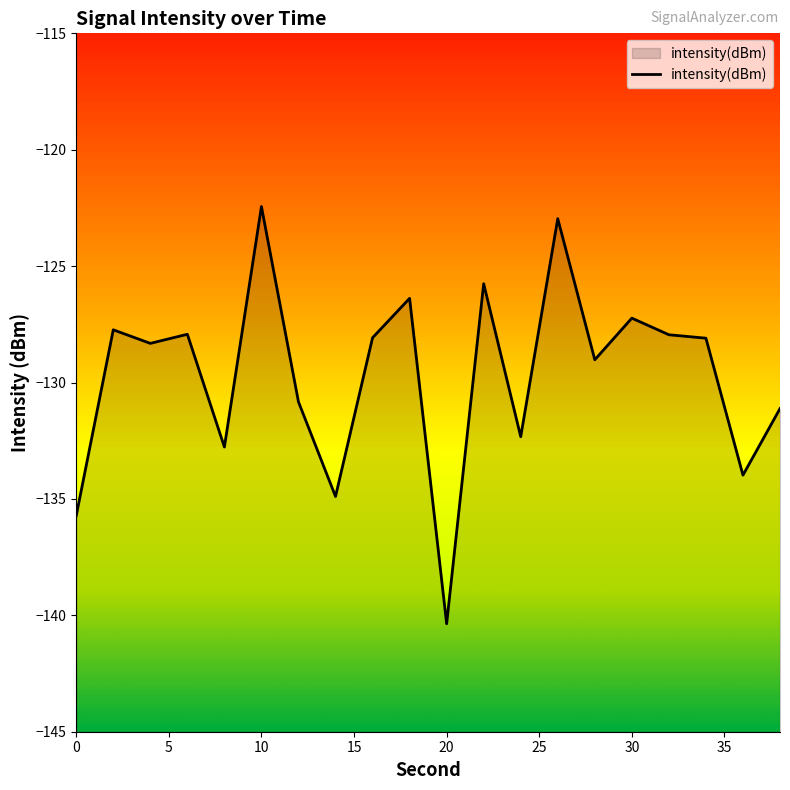

Is it true that the value at 10 is -84.5?

False